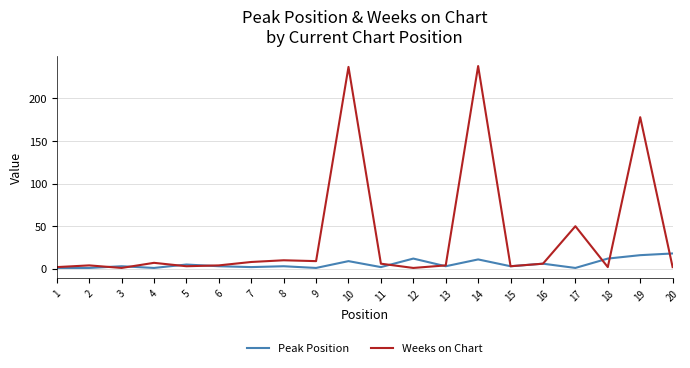

Rank the series by their average value, from highest to lowest.

Weeks on Chart, Peak Position